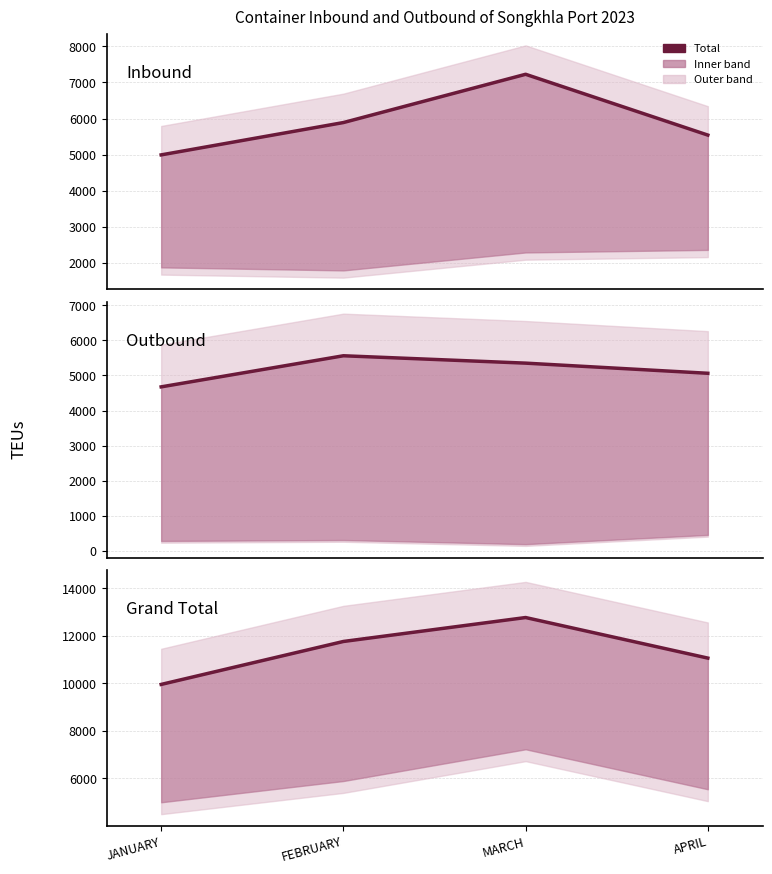

How many data points in Inbound are above 5891?

1